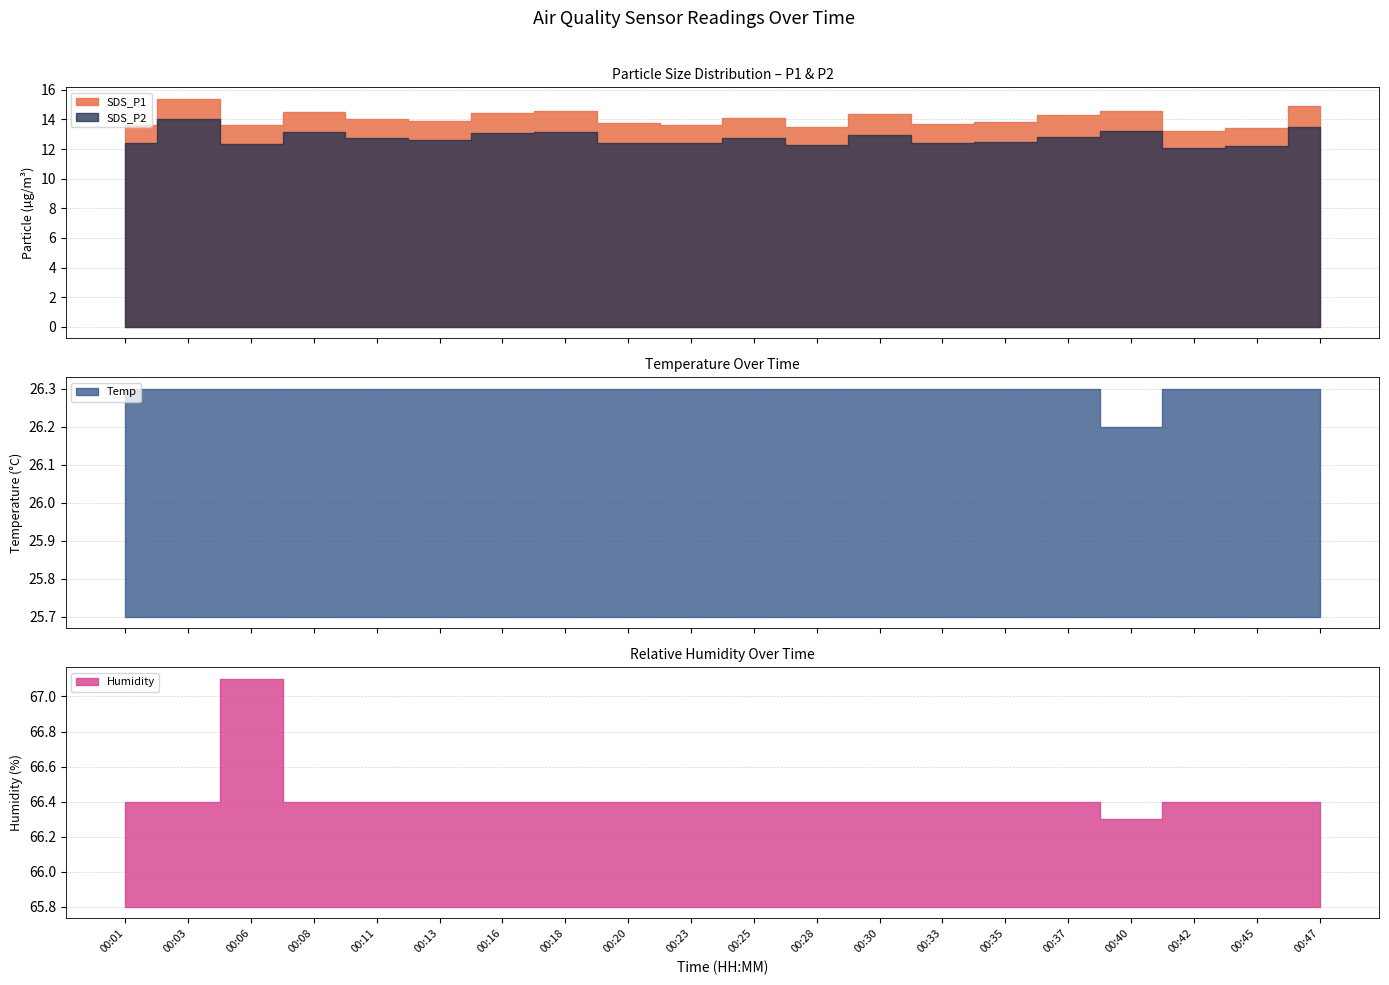

Rank the categories by SDS_P2 value from highest to lowest.

00:03, 00:47, 00:40, 00:18, 00:08, 00:16, 00:30, 00:37, 00:25, 00:11, 00:13, 00:35, 00:01, 00:33, 00:20, 00:23, 00:06, 00:28, 00:45, 00:42